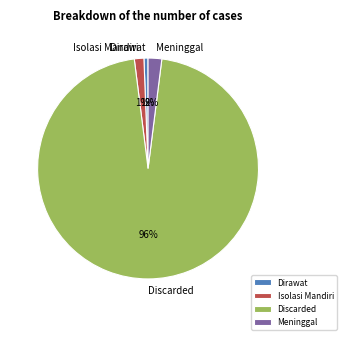

Which category has the biggest portion of the pie?

Discarded